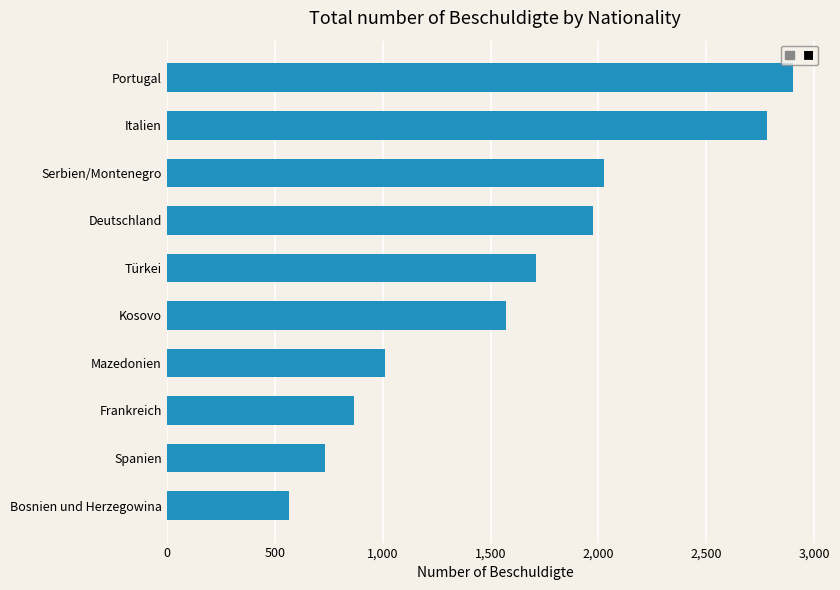

What is the greatest value displayed?

2900